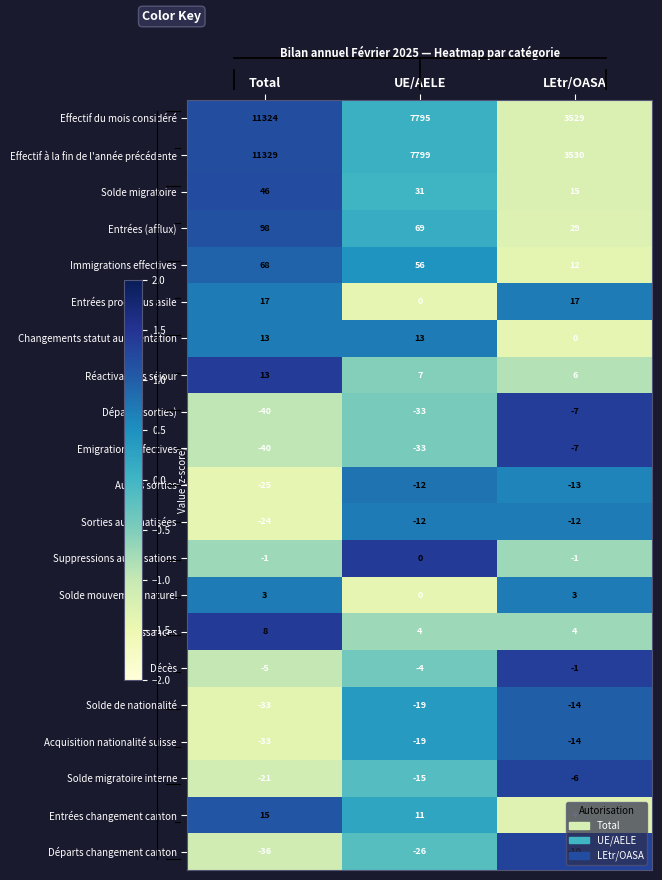

What is the difference between the Solde migratoire interne values at Total and LEtr/OASA?

15